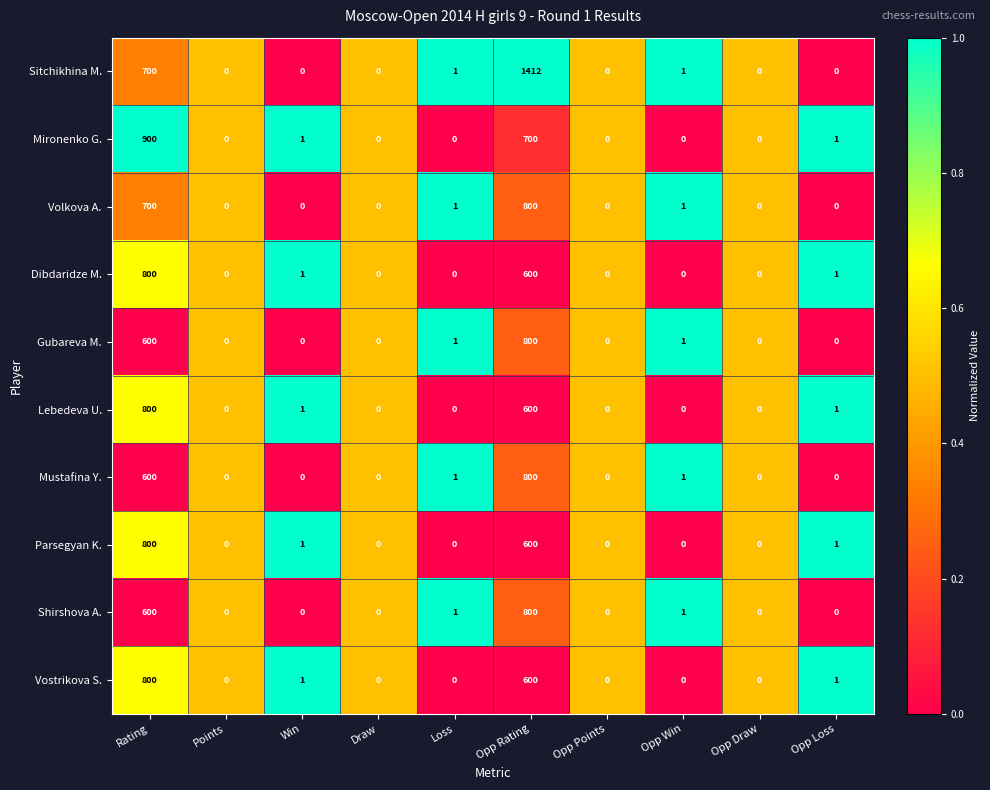

How many series are shown in this chart?

10